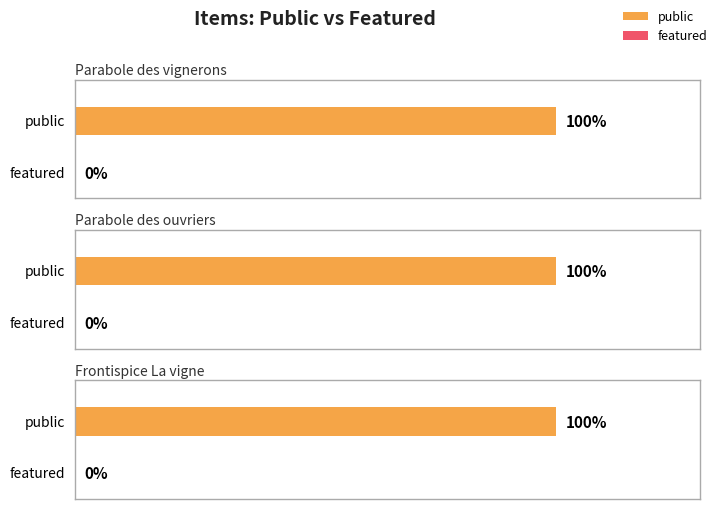

Are the bars grouped side by side (vs. stacked)?

Yes